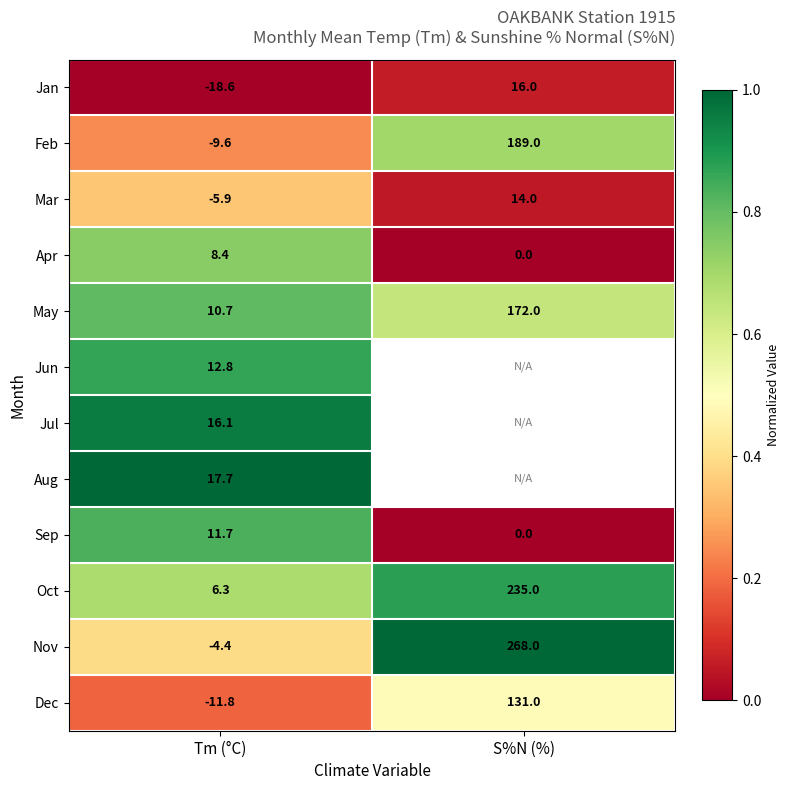

What is the highest value of the Jan series?

16.0